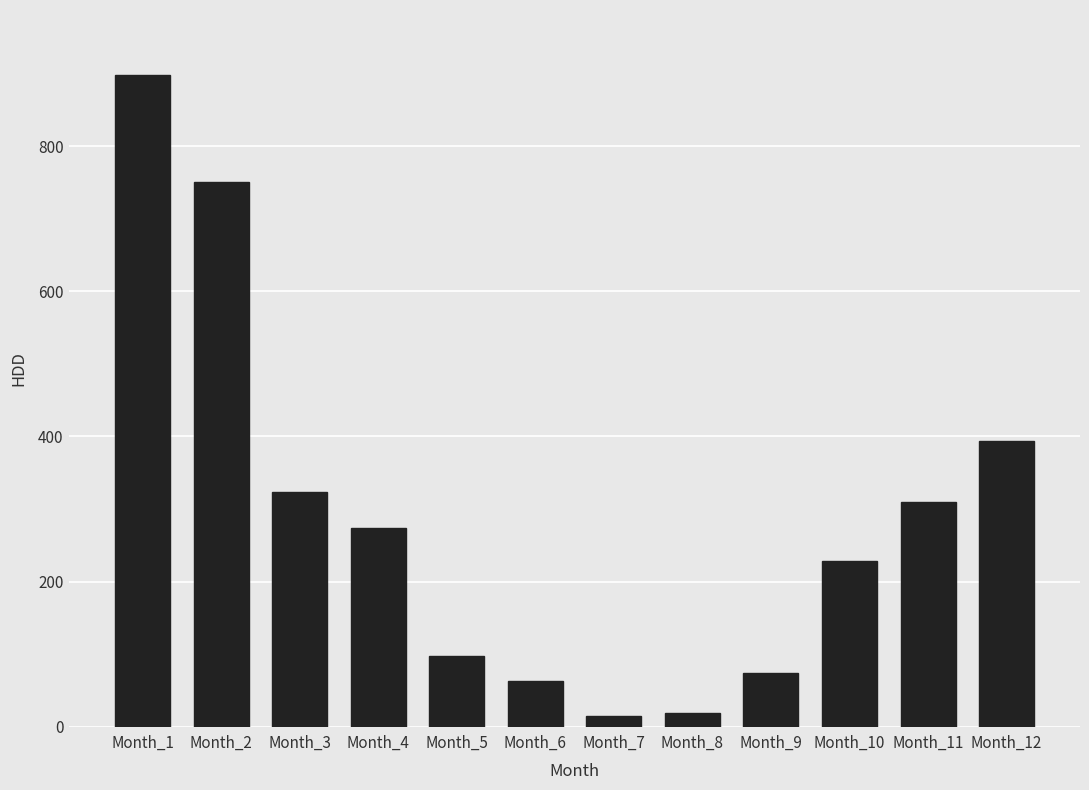

Reading right to left, transcribe all the data shown in this chart.

394.1	309.5	227.9	74.1	18.8	14.8	62.2	97.6	273.4	323.4	751.1	898.2